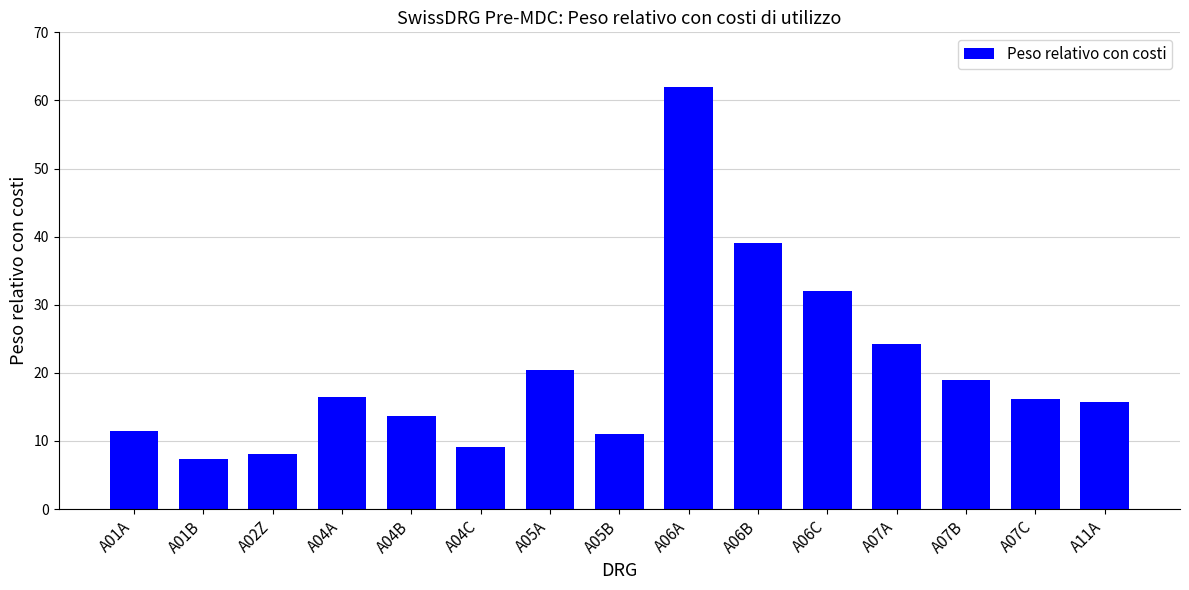

What is the label of the 9th bar from the right?

A05A